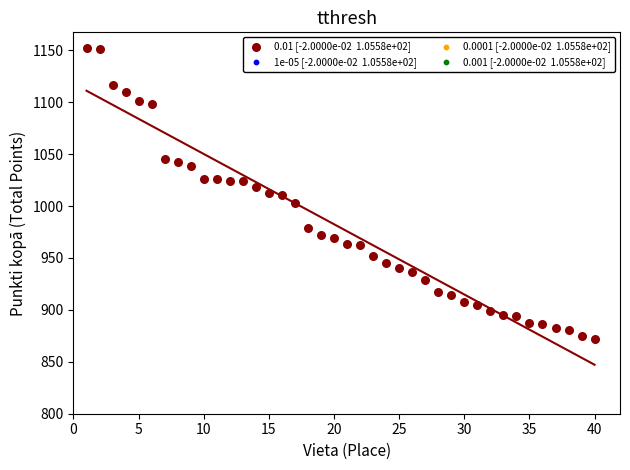

What is the range of X values (max minus min)?

39